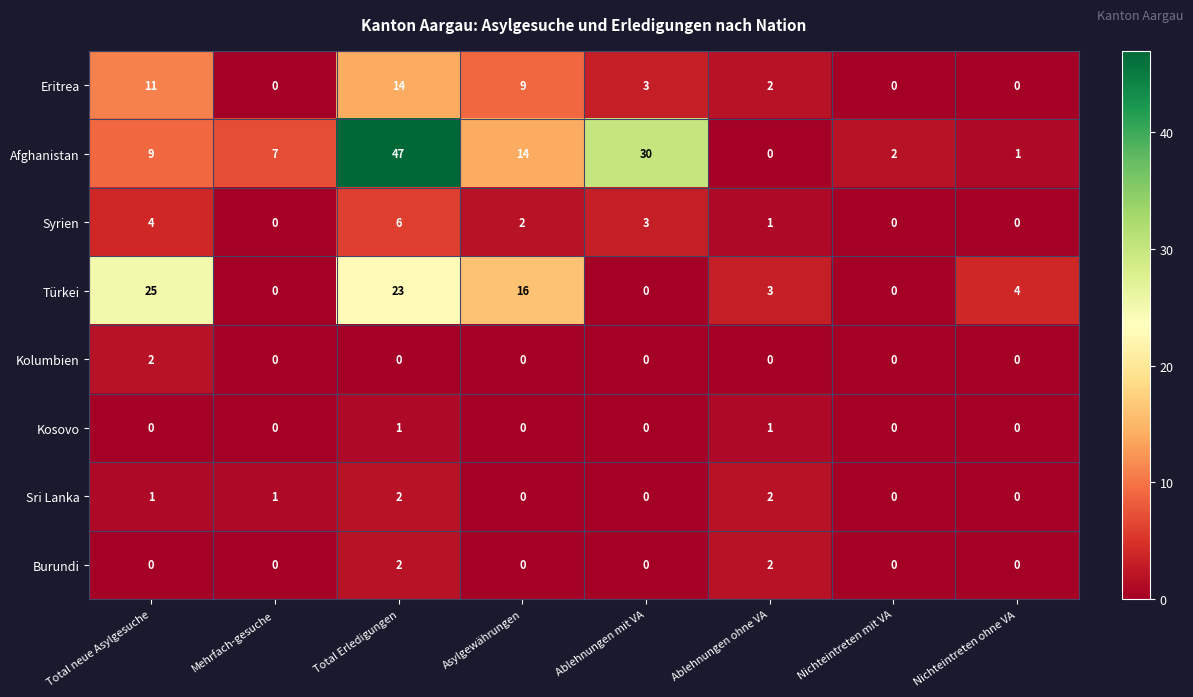

At which label does Türkei reach its peak?

Total neue Asylgesuche